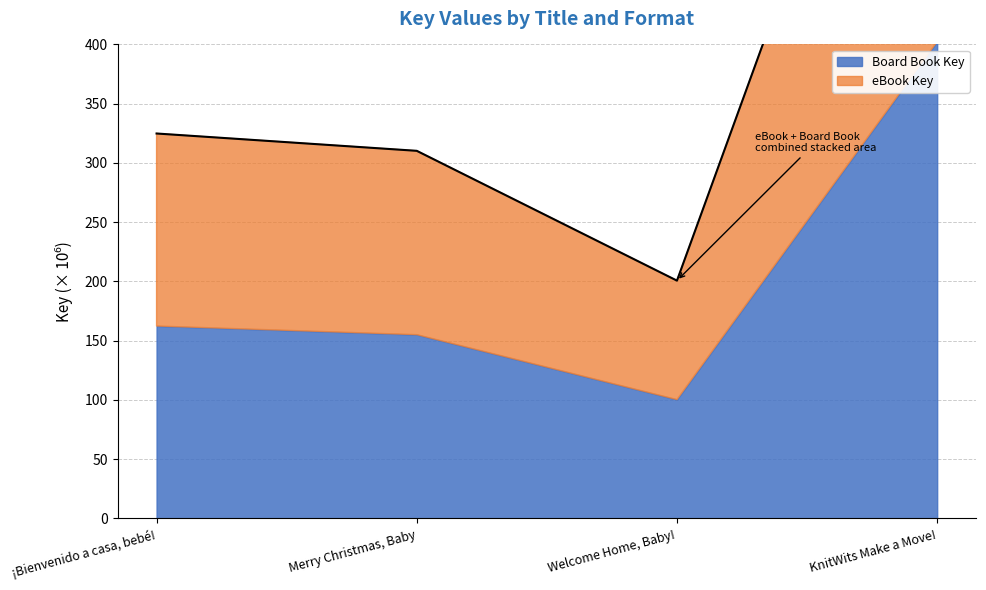

List the labels in order of value, largest first.

KnitWits Make a Move!, ¡Bienvenido a casa, bebé!, Merry Christmas, Baby, Welcome Home, Baby!